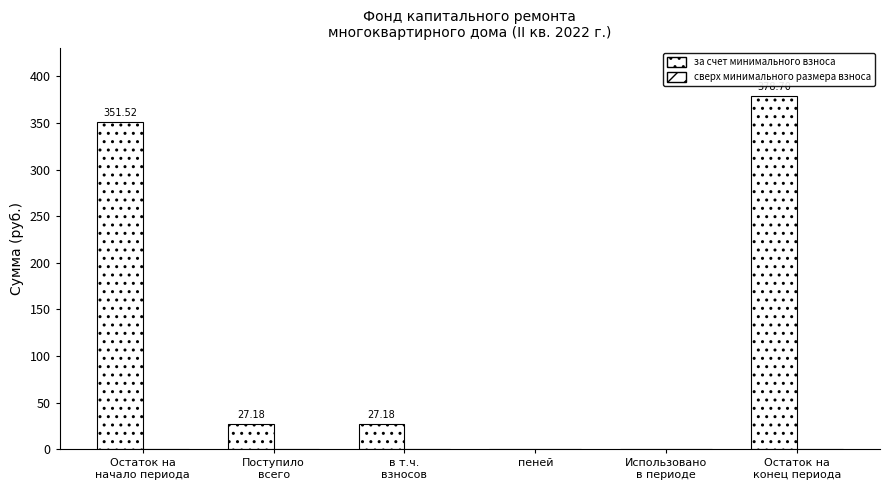

Are the bars horizontal?

No